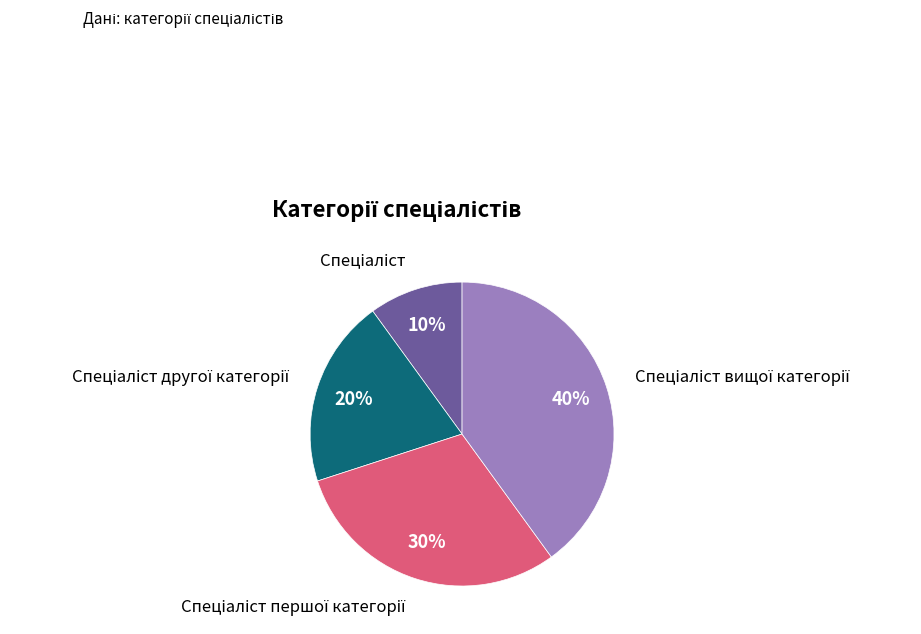

To the nearest percent, what is the difference between the largest and smallest slice percentages?

30%